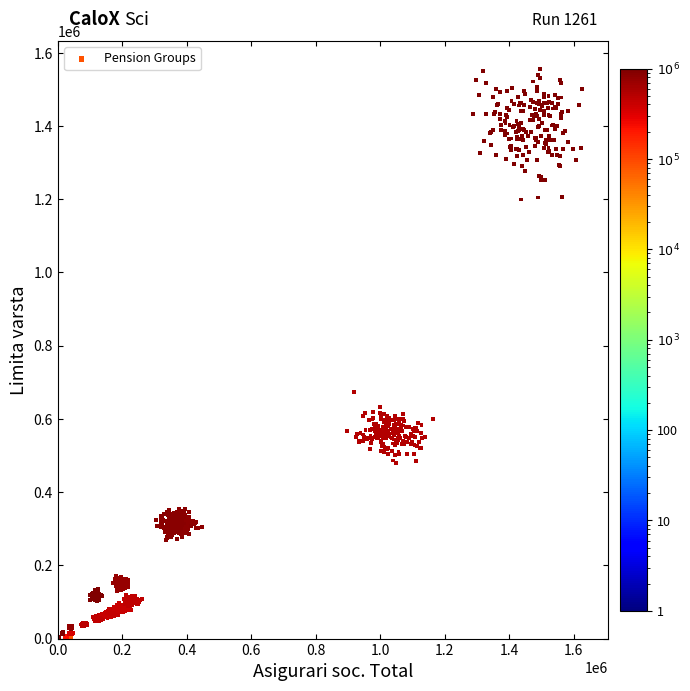

What is the range of X values (max minus min)?

1624455.5